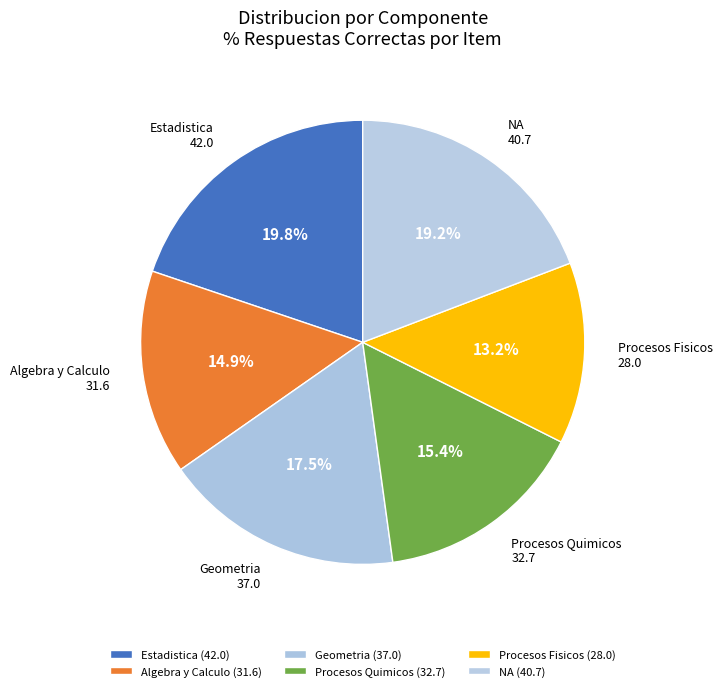

How many slices are in this pie chart?

6